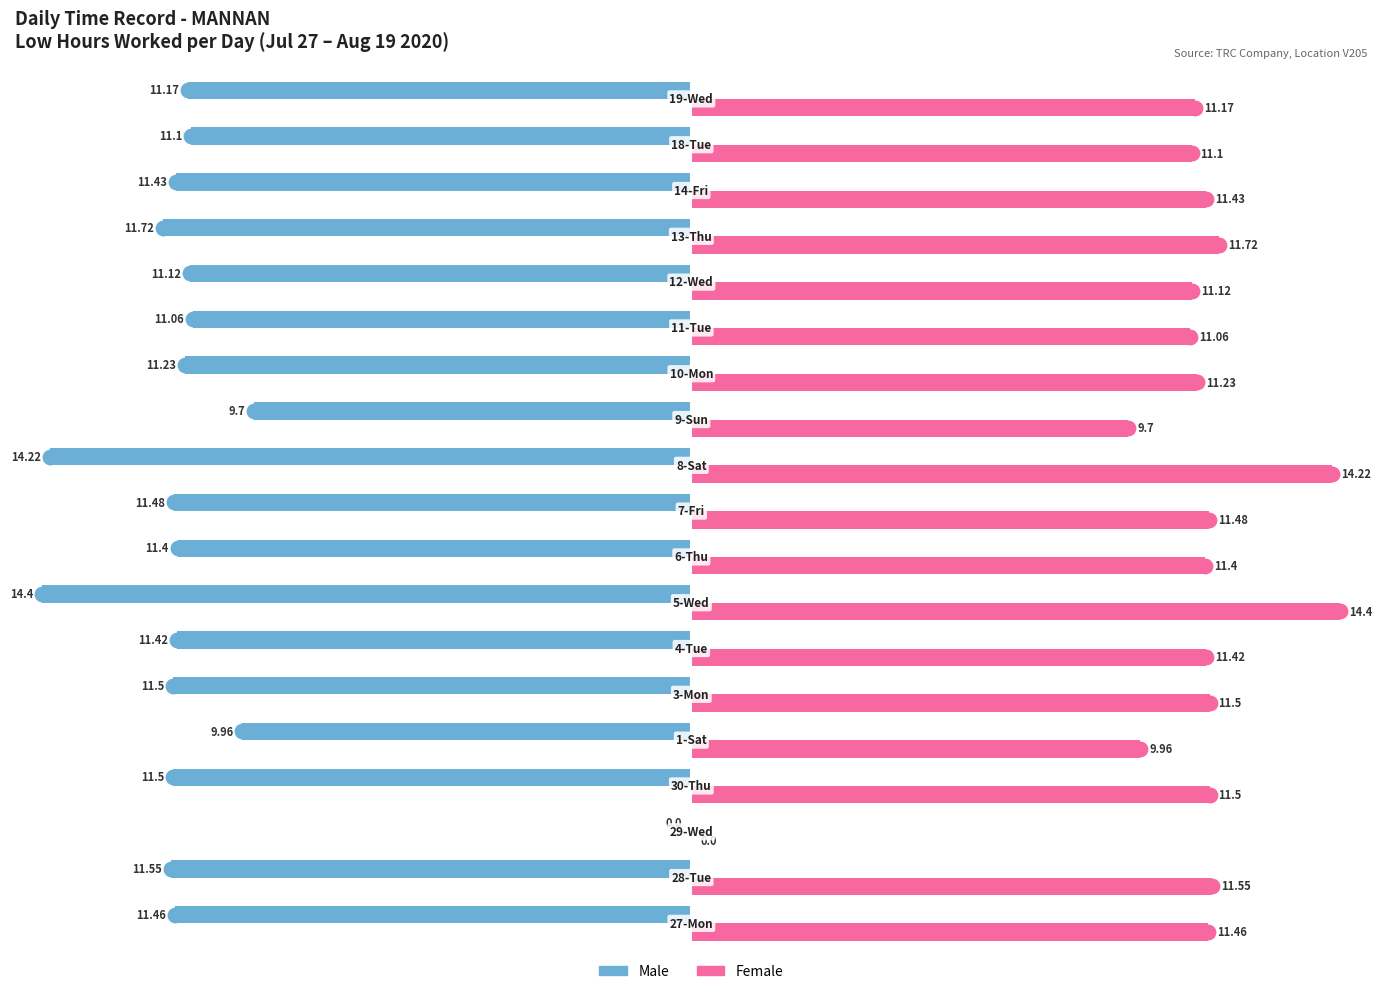

Reading right to left, transcribe all the data shown in this chart.

Low Hours (Left): -11.2	-11.1	-11.4	-11.7	-11.1	-11.1	-11.2	-9.7	-14.2	-11.5	-11.4	-14.4	-11.4	-11.5	-10.0	-11.5	0.0	-11.6	-11.5
Low Hours (Right): 11.2	11.1	11.4	11.7	11.1	11.1	11.2	9.7	14.2	11.5	11.4	14.4	11.4	11.5	10.0	11.5	0.0	11.6	11.5